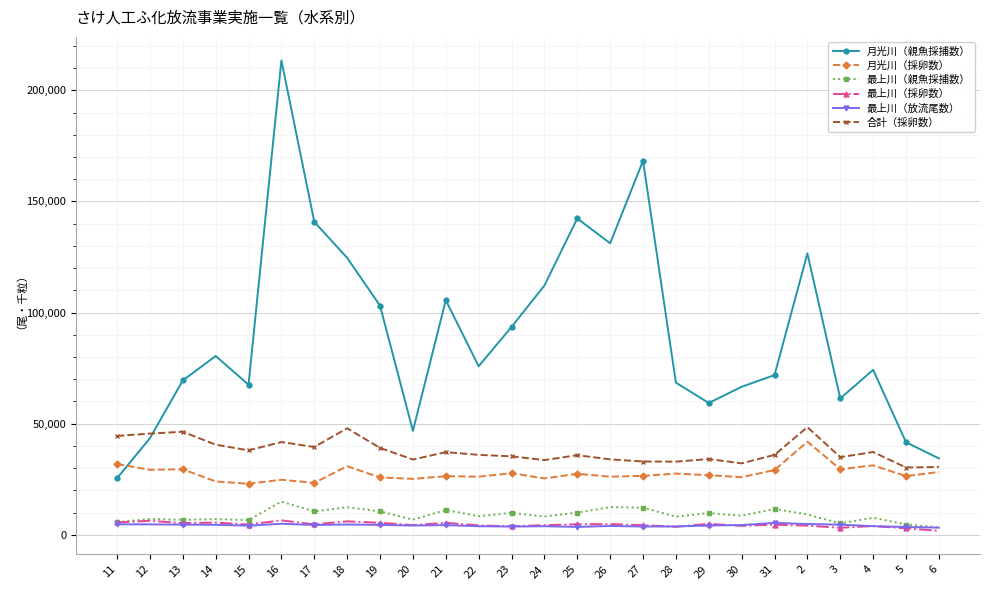

True or false: 最上川（親魚採捕数） has a value of 9133 at 2.

True